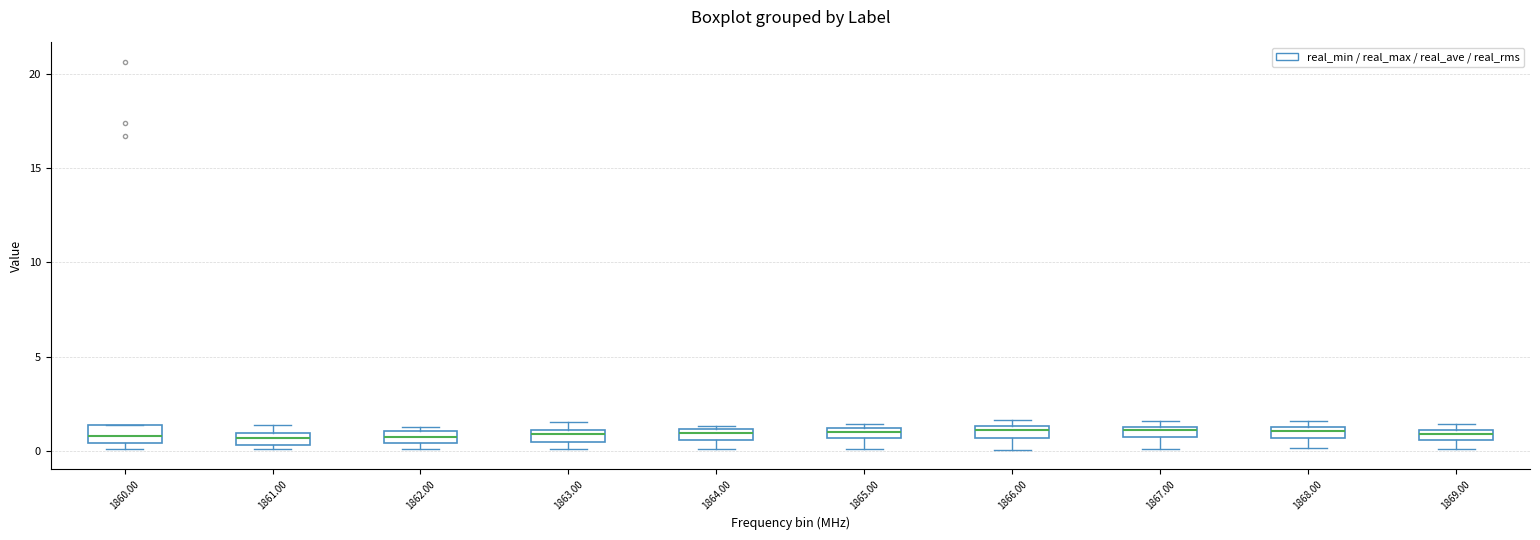

Where is the lower edge of the box at x = 1864.00 on the y-axis? The values are not printed on the chart, so give them approximately, as read against the axis.

0.5